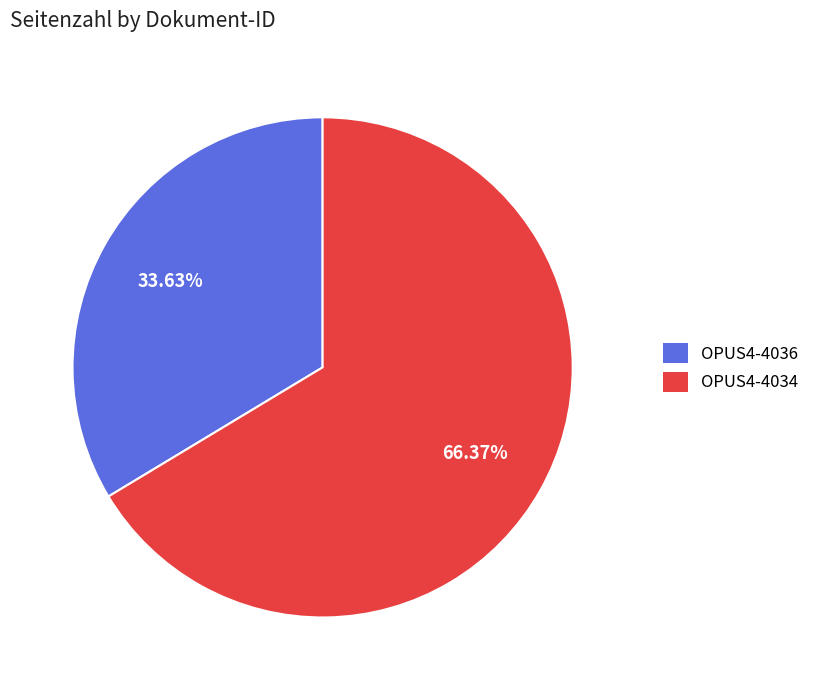

Does OPUS4-4034 represent more than half of the total?

Yes